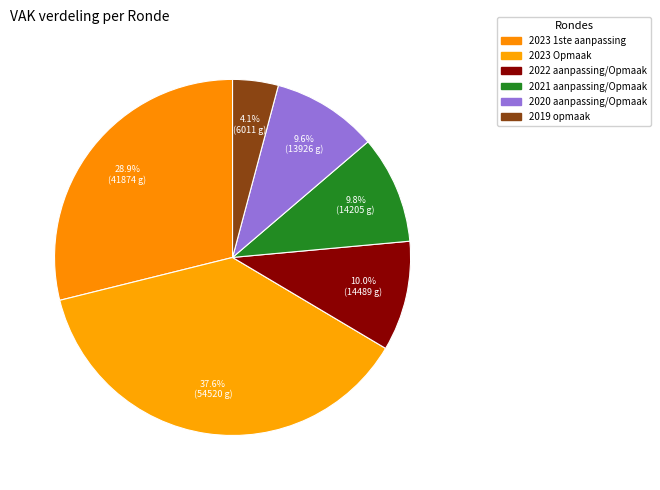

Which category has the biggest portion of the pie?

2023 Opmaak